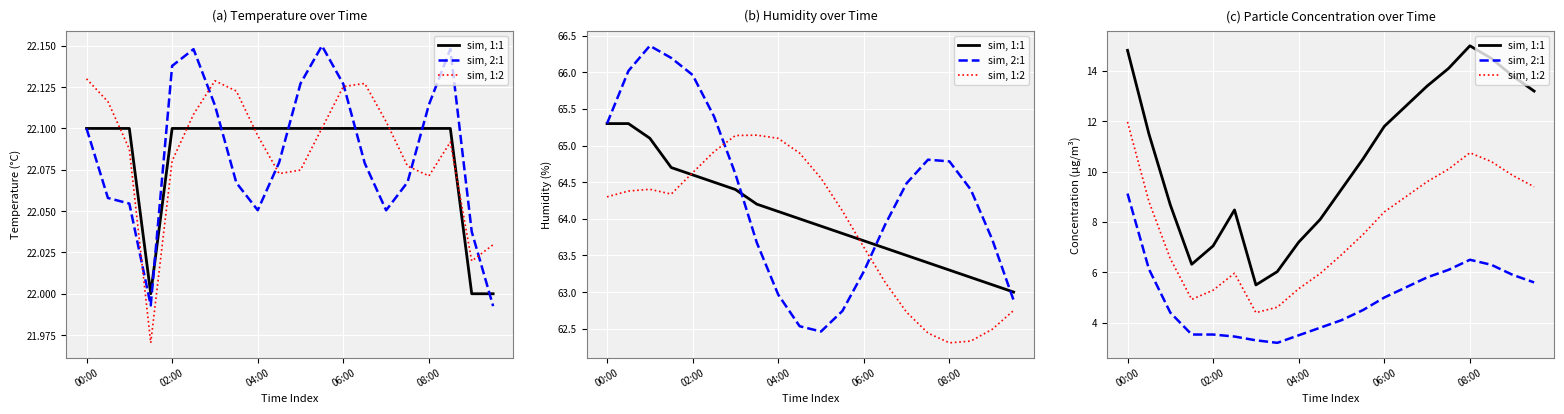

The value of sim, Temp at 00:00 is 22.1. True or false?

True